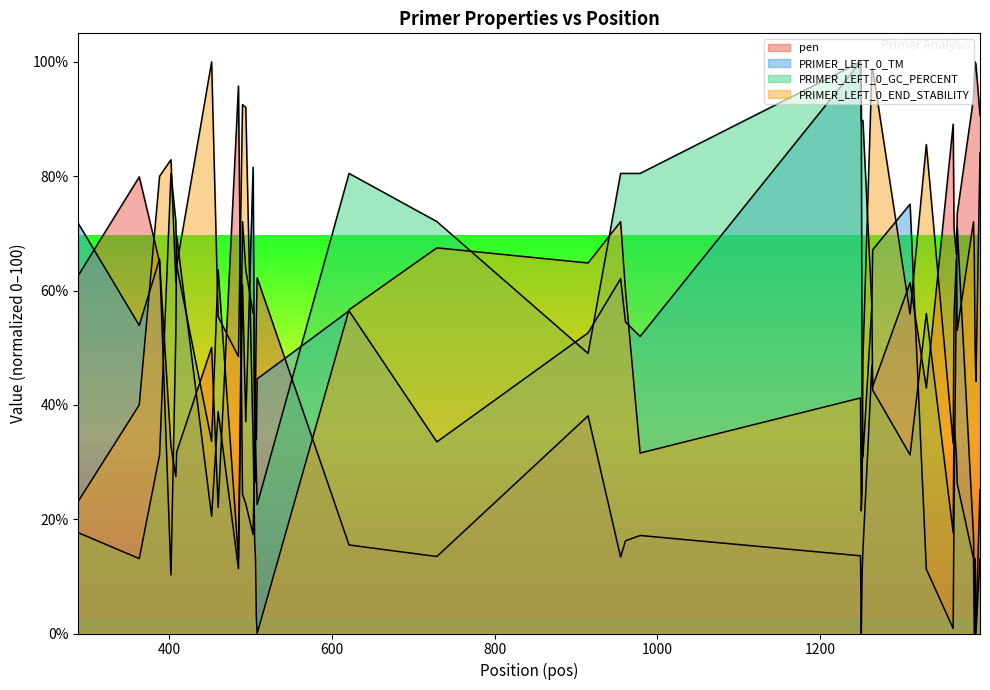

What are all the series names shown in the legend?

pen, PRIMER_LEFT_0_TM, PRIMER_LEFT_0_GC_PERCENT, PRIMER_LEFT_0_END_STABILITY